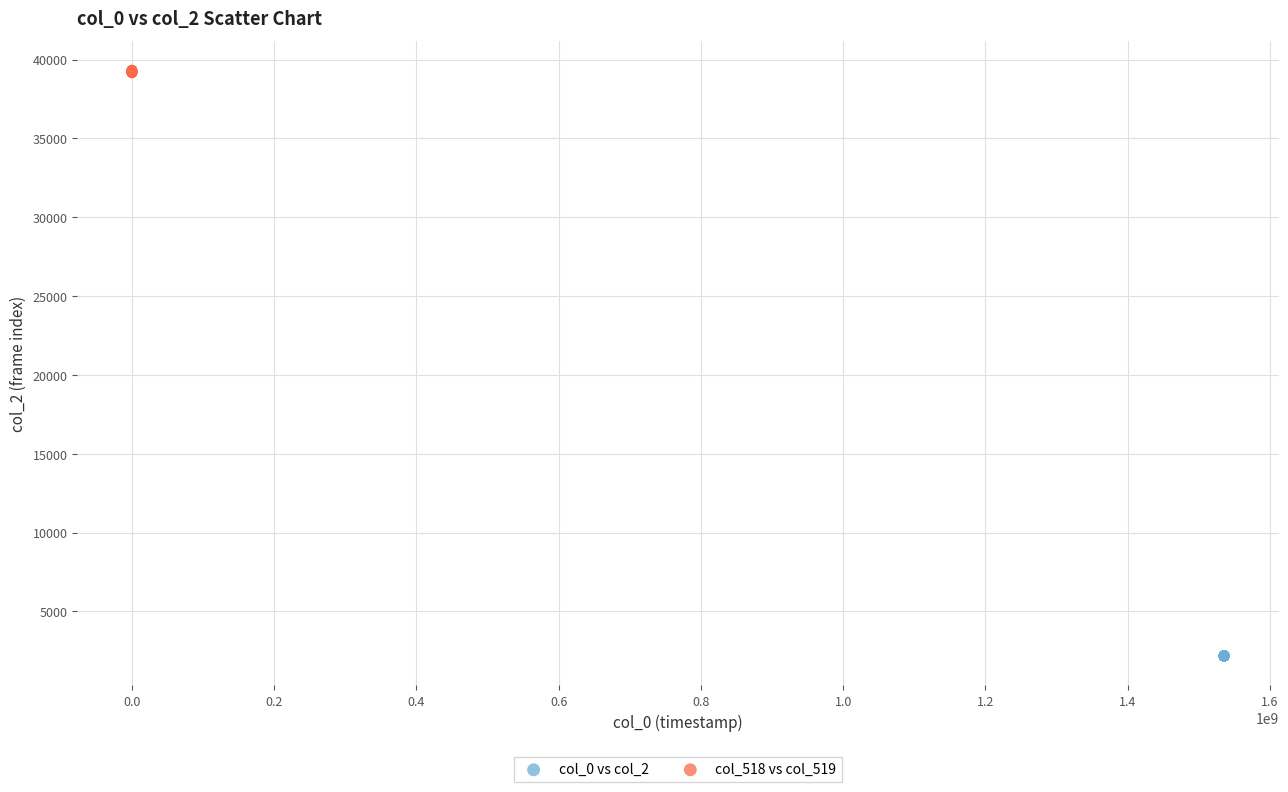

Which series reaches the minimum Y coordinate?

col_0 vs col_2